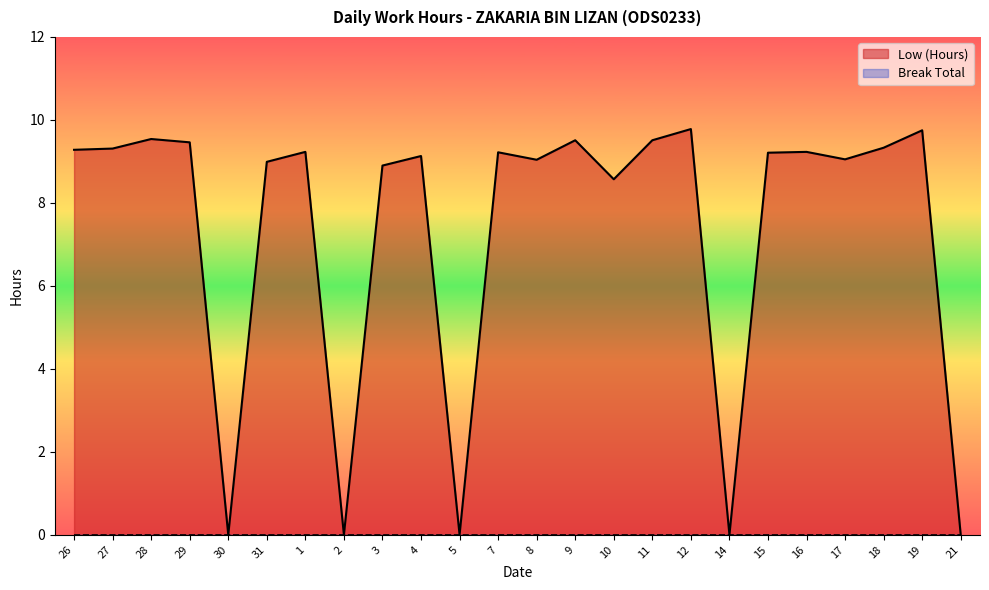

What is the change in value from 27 to 3?

-0.4